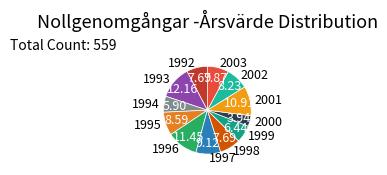

Between 2001 and 2002, which is larger?

2001